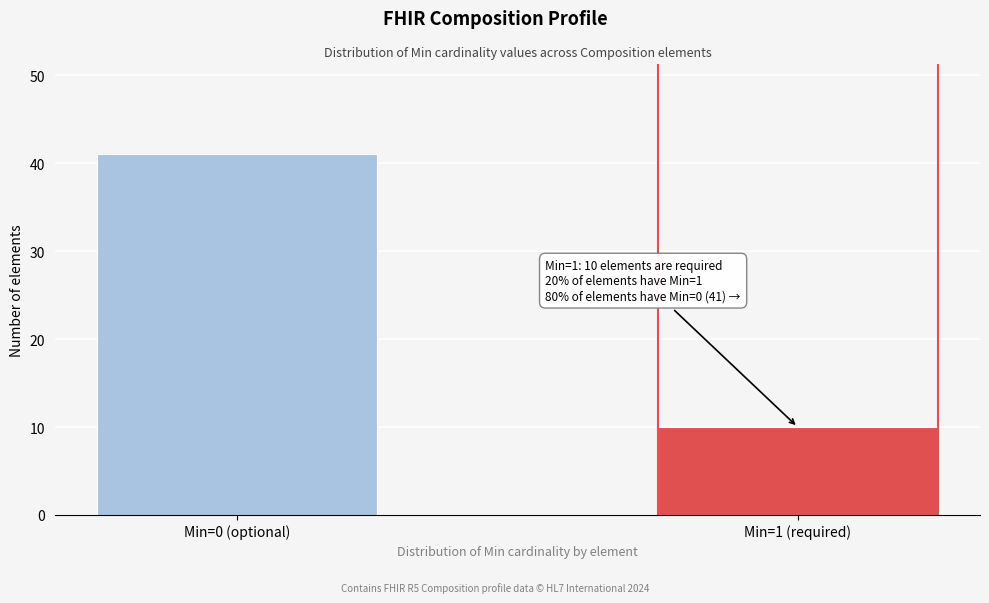

Reading left to right, transcribe all the data shown in this chart.

Min=0 (optional)=41	Min=1 (required)=10